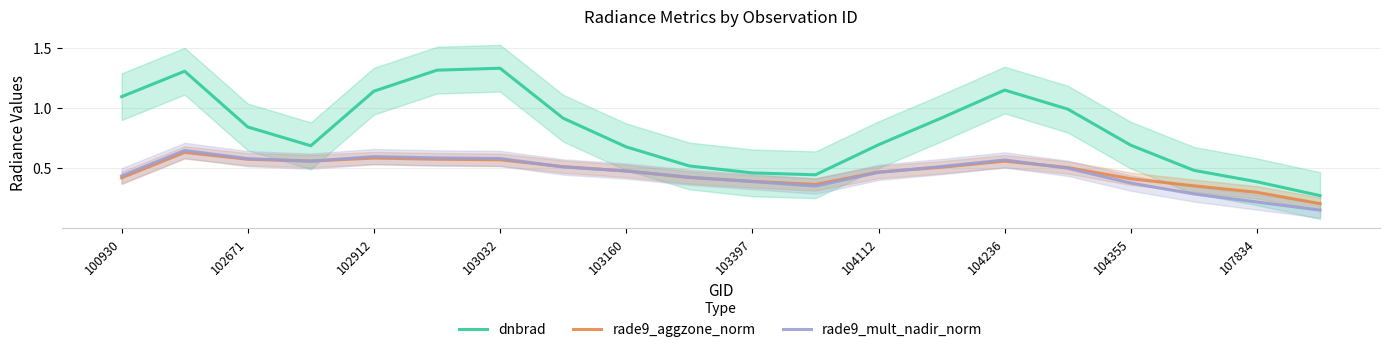

Does the chart have visible grid lines?

Yes